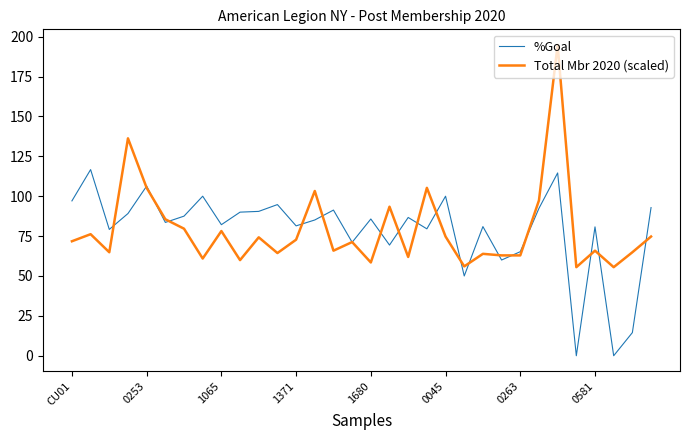

In %Goal, how many points are lower than both neighbors (excluding endpoints)?

11